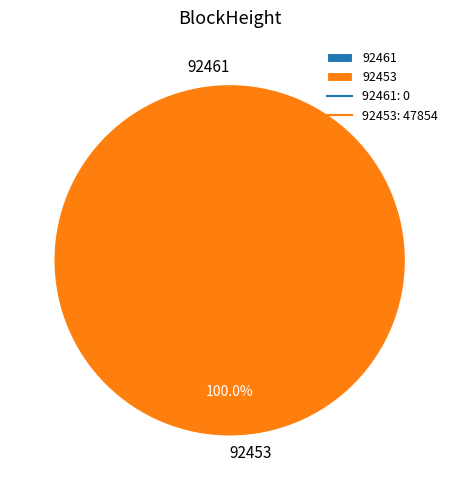

Combined, what portion of the pie is 92453 and 92461?

100.0%